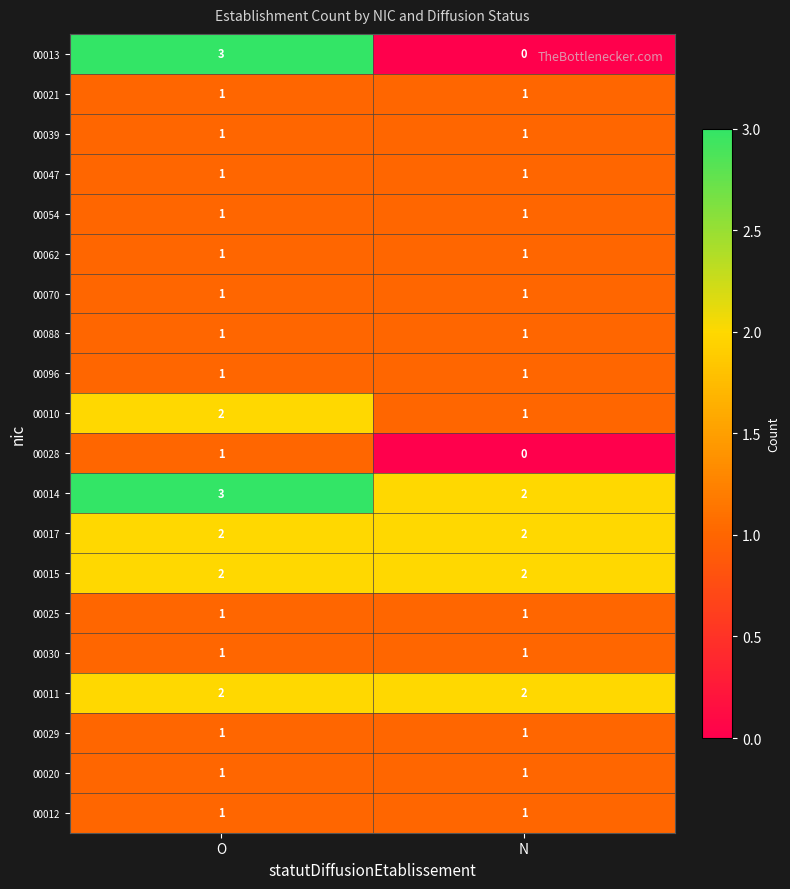

Which series changed the most between O and N?

00013